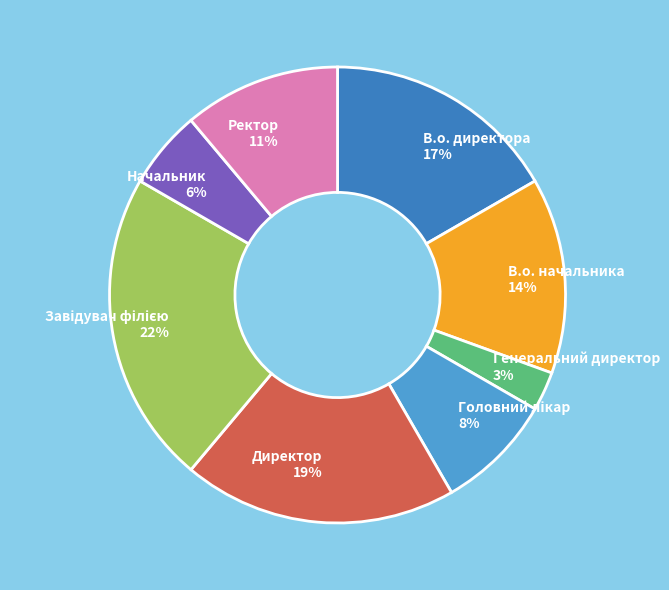

To the nearest percent, what percentage of the pie is В.о. директора?

17%